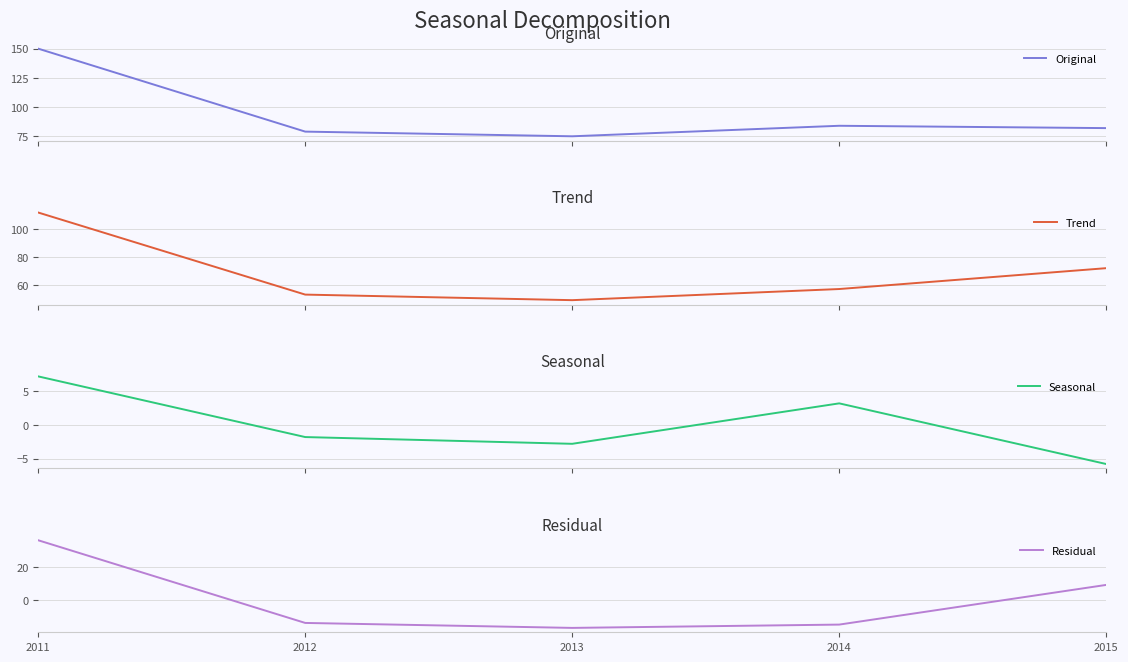

What is the difference between the maximum and minimum values in the Original series?

75